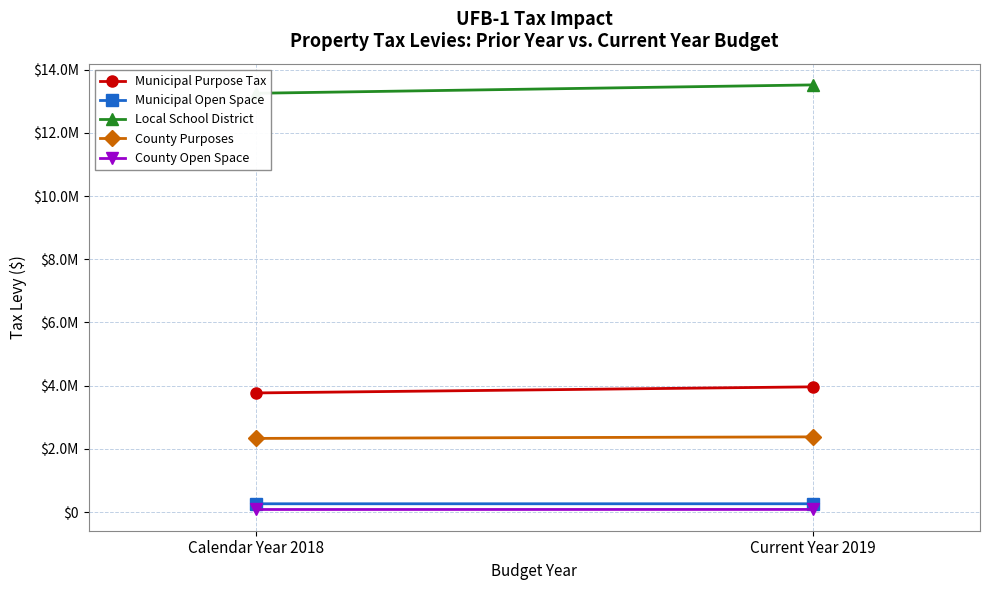

The value of Municipal Open Space at Current Year 2019 is 262583.1. True or false?

True